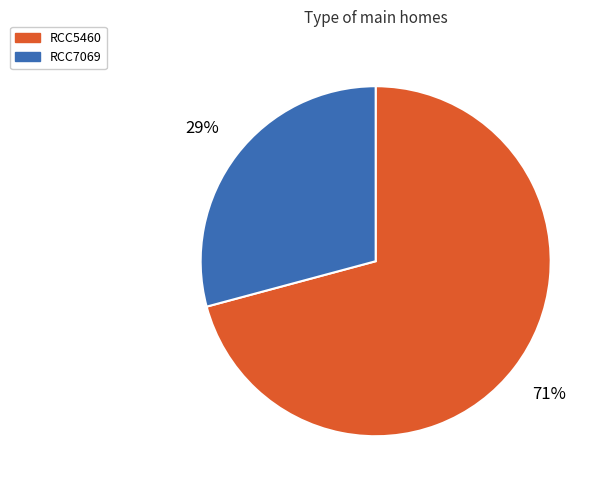

To the nearest percent, what is the difference between the largest and smallest slice percentages?

42%